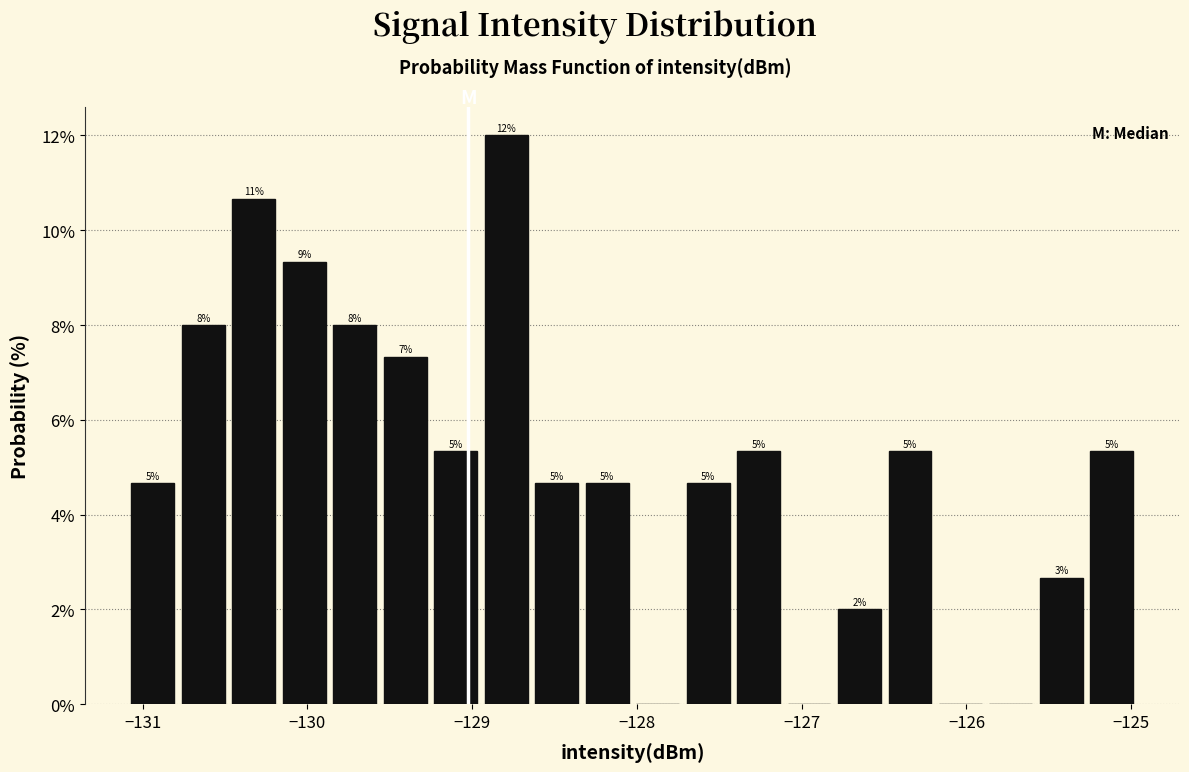

Around what value on the x-axis is the tallest bar? Give the approximate position of its centre, as read against the axis.

-128.8